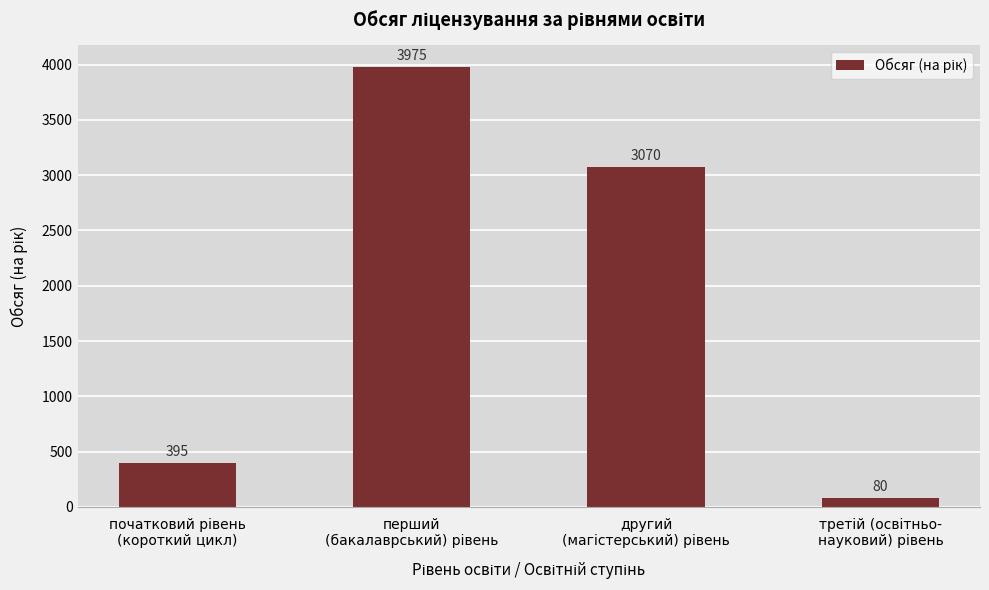

What is the value of the 2nd bar from the left?

3975